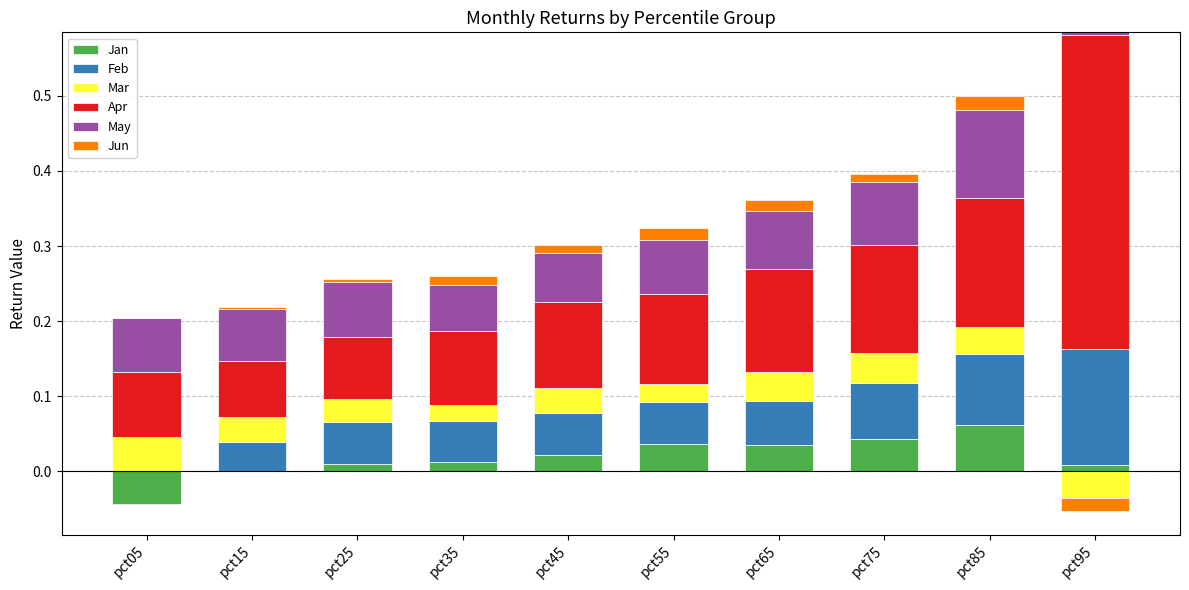

The Apr series shows 0.0 at pct75. True or false?

False